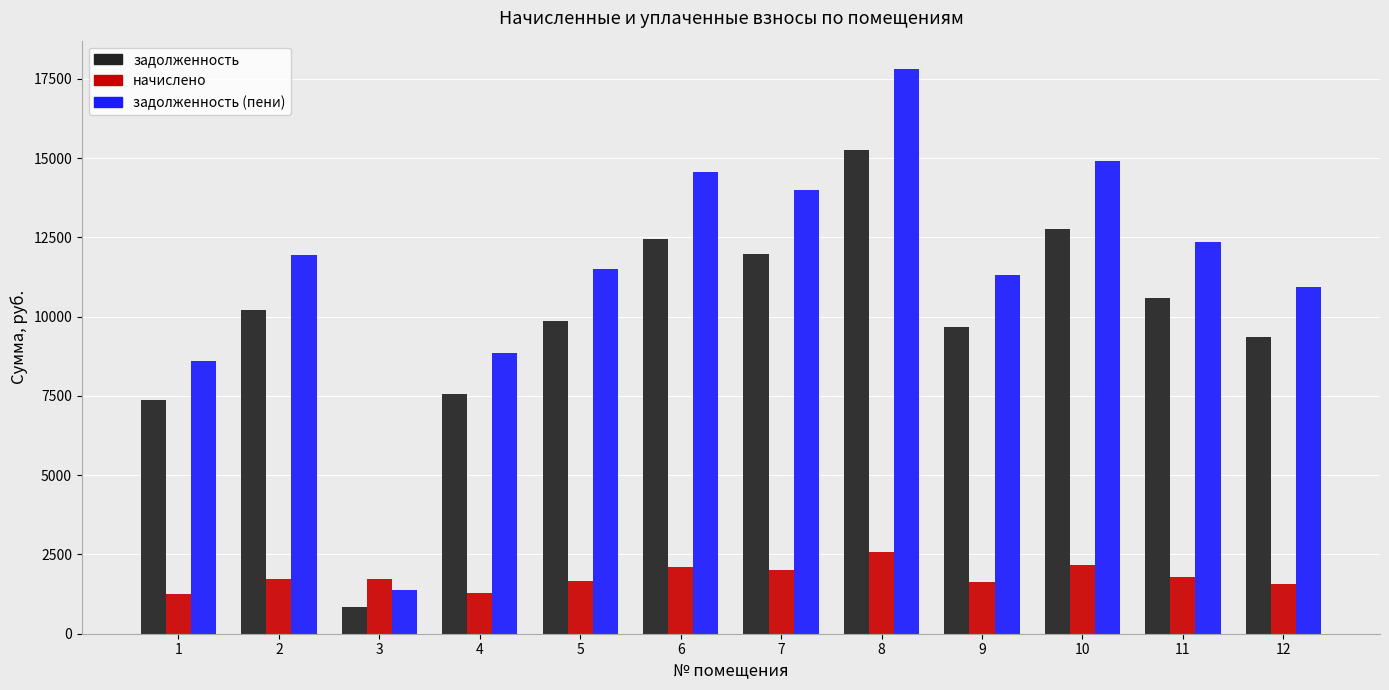

Are the bars grouped side by side (vs. stacked)?

Yes